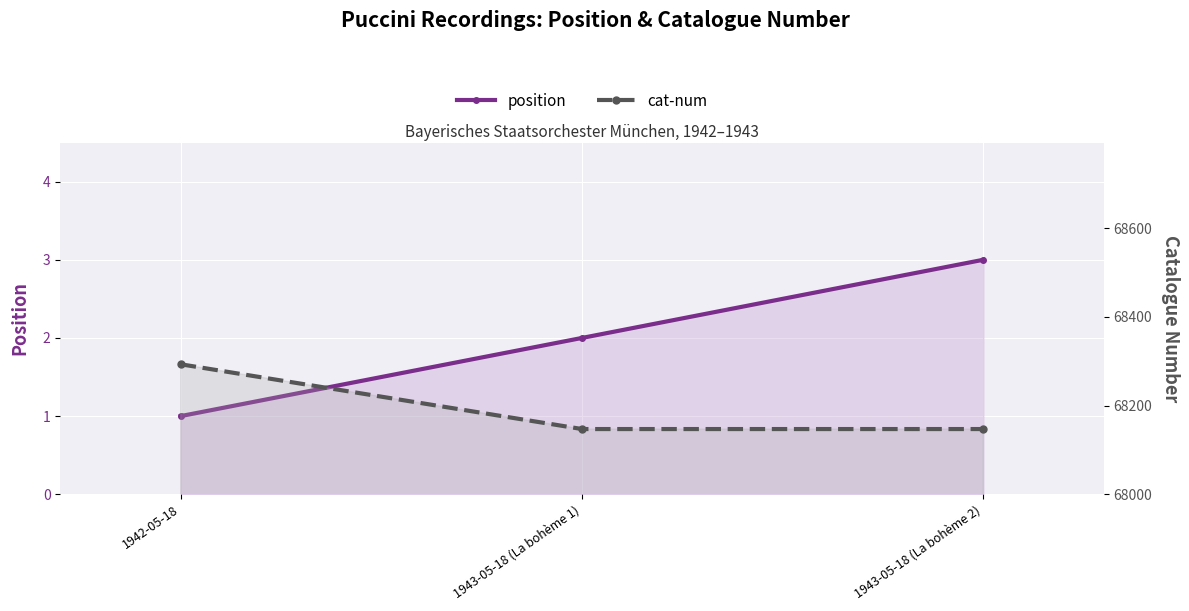

What is the label of the 2nd point from the right?

1943-05-18 (La bohème 1)